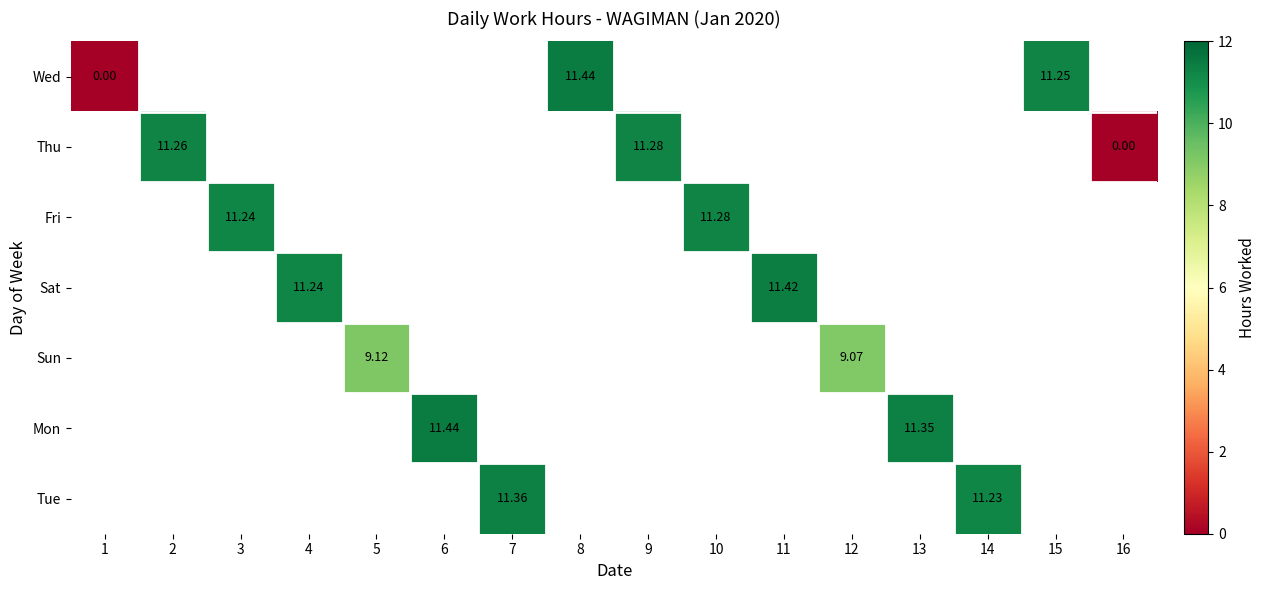

At how many categories does at least one series exceed 8?

14